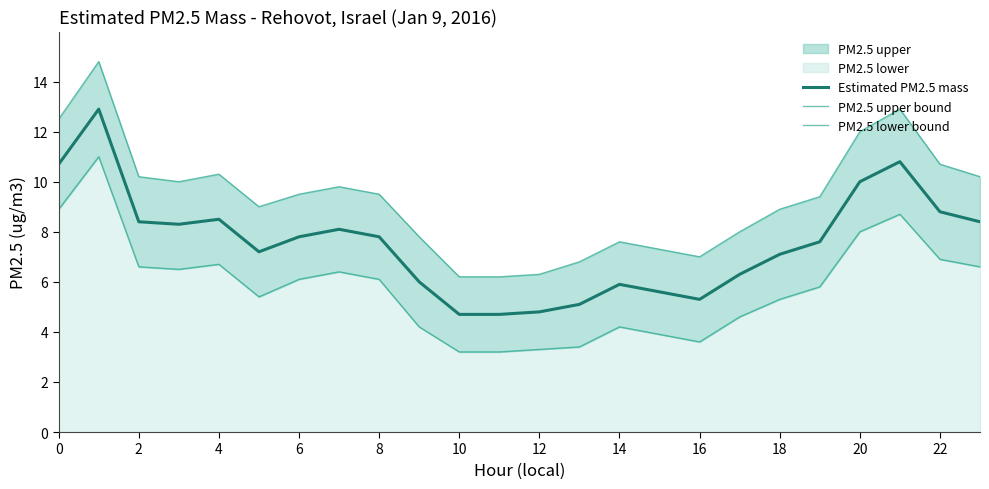

In PM2.5 lower bound, how many points are higher than both neighbors (excluding endpoints)?

5